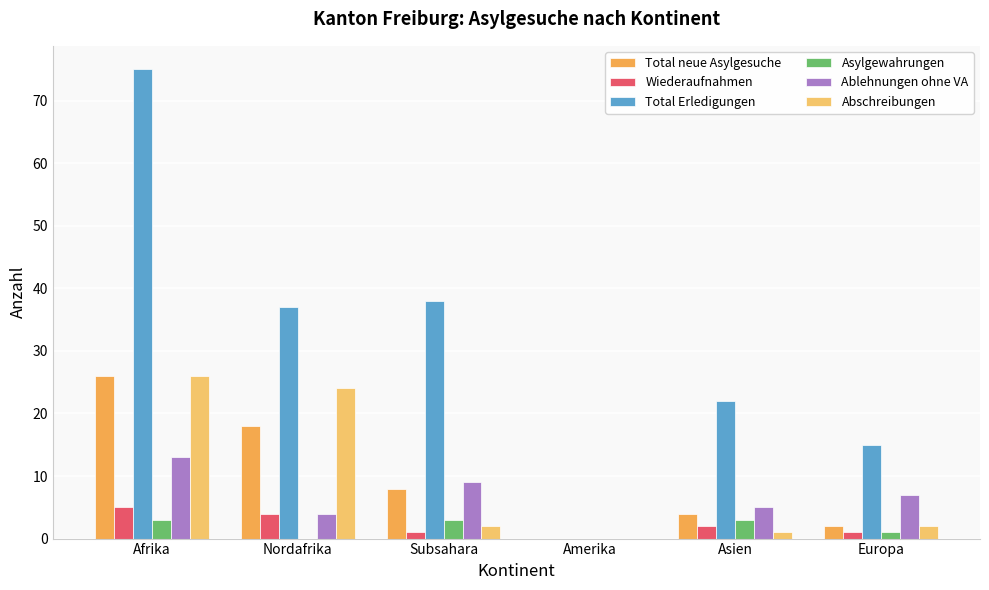

List the labels in order of Abschreibungen value, smallest first.

Amerika, Asien, Subsahara, Europa, Nordafrika, Afrika